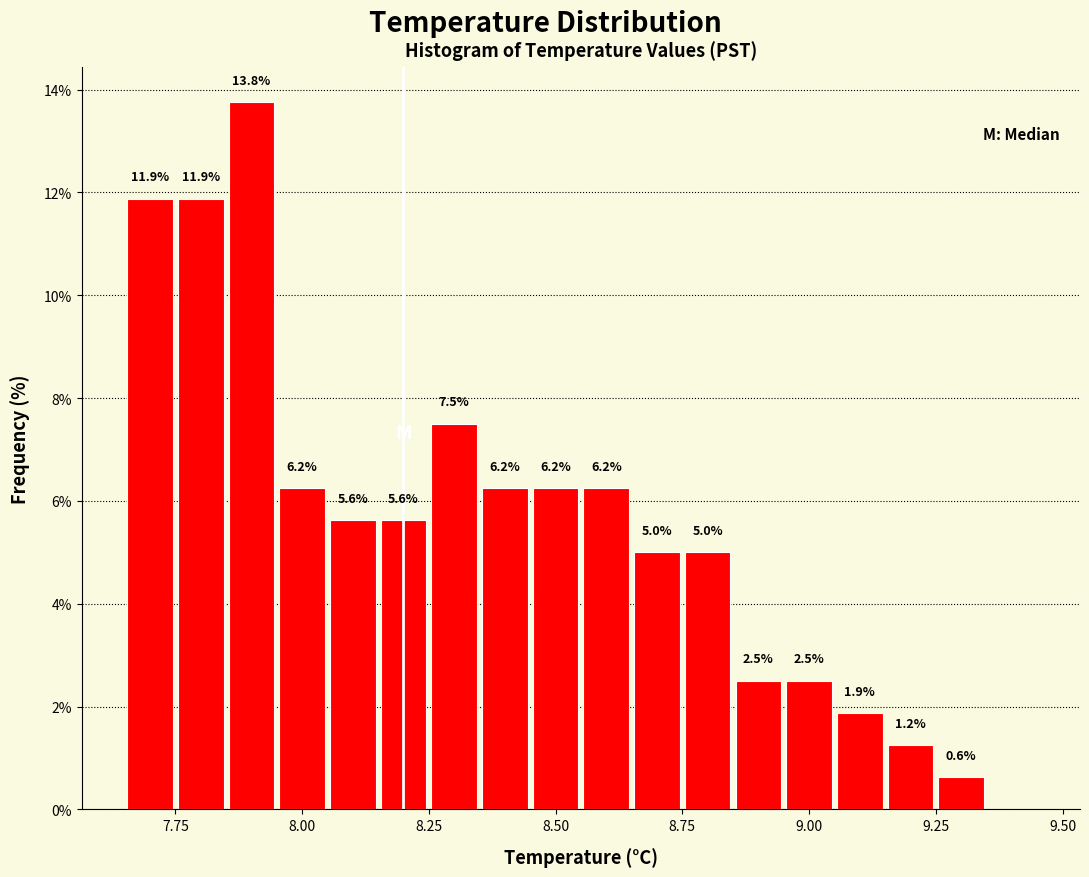

Read against the x-axis, roughly where is the centre of the tallest bar?

7.90